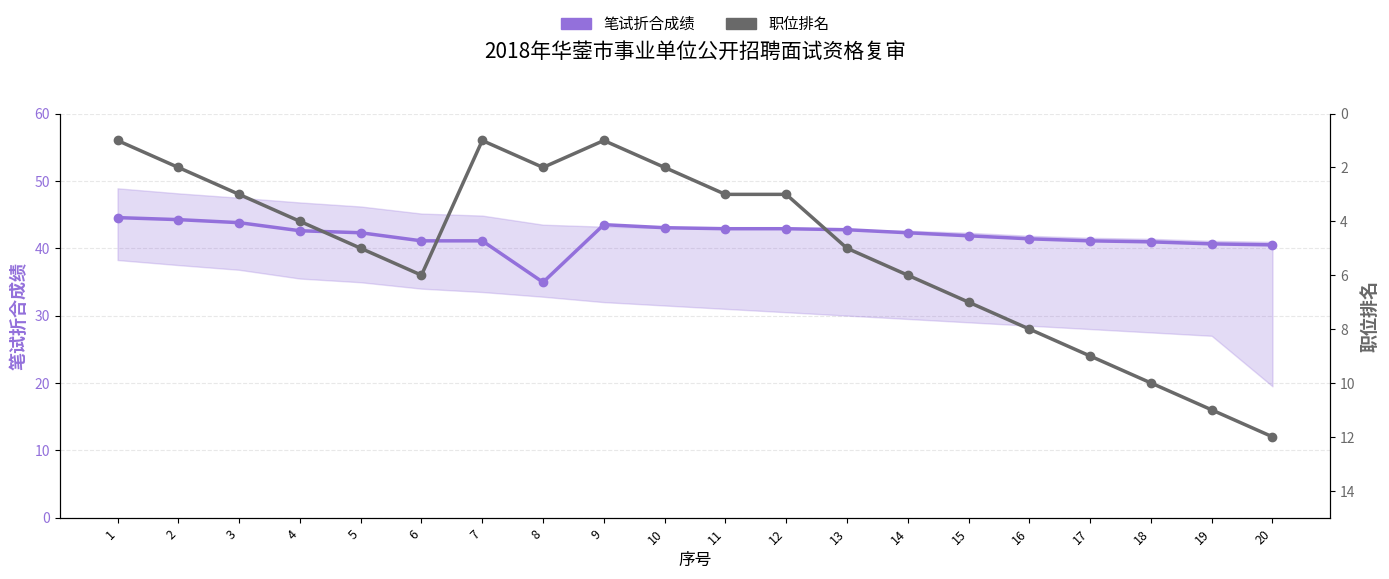

Reading left to right, list all the values displayed in this chart.

笔试折合成绩: 1=44.5	2=44.2	3=43.8	4=42.6	5=42.3	6=41.1	7=41.1	8=35.0	9=43.5	10=43.0	11=42.9	12=42.9	13=42.8	14=42.3	15=41.9	16=41.4	17=41.1	18=41.0	19=40.6	20=40.5
职位排名: 1=1.0	2=2.0	3=3.0	4=4.0	5=5.0	6=6.0	7=1.0	8=2.0	9=1.0	10=2.0	11=3.0	12=3.0	13=5.0	14=6.0	15=7.0	16=8.0	17=9.0	18=10.0	19=11.0	20=12.0